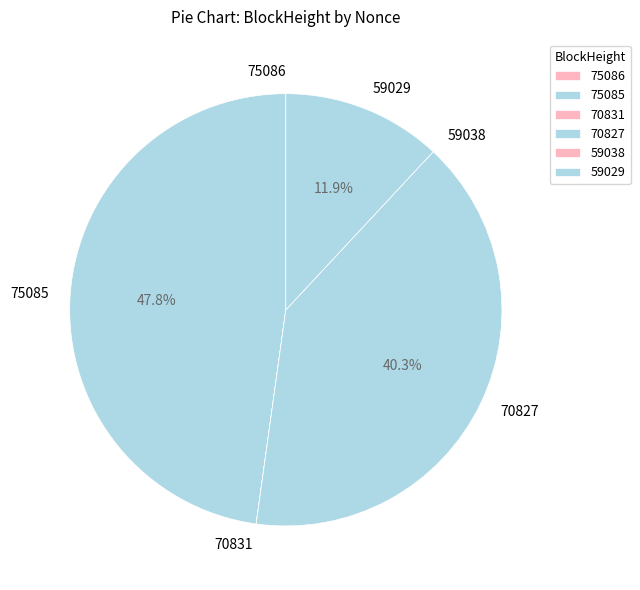

What is the largest slice in the pie chart?

75085